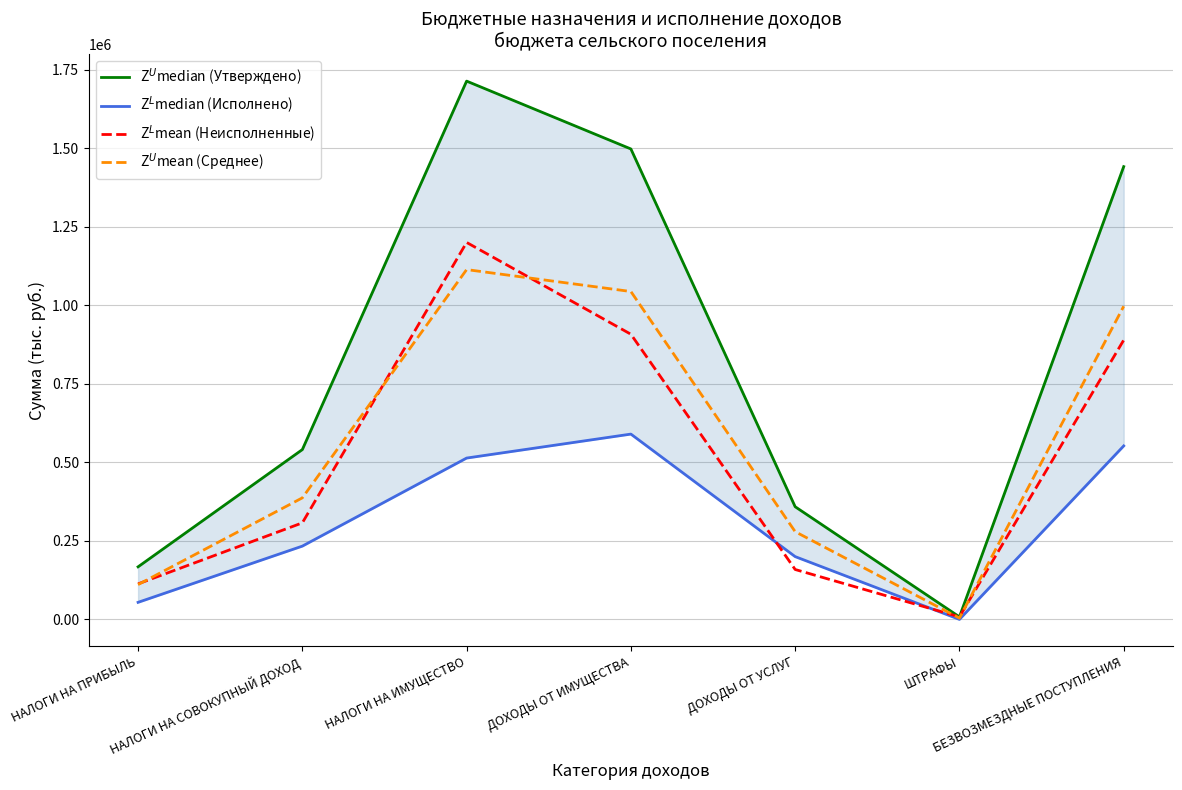

True or false: Z$^U$median (Утверждено) has a value of 167251.0 at НАЛОГИ НА ПРИБЫЛЬ.

True